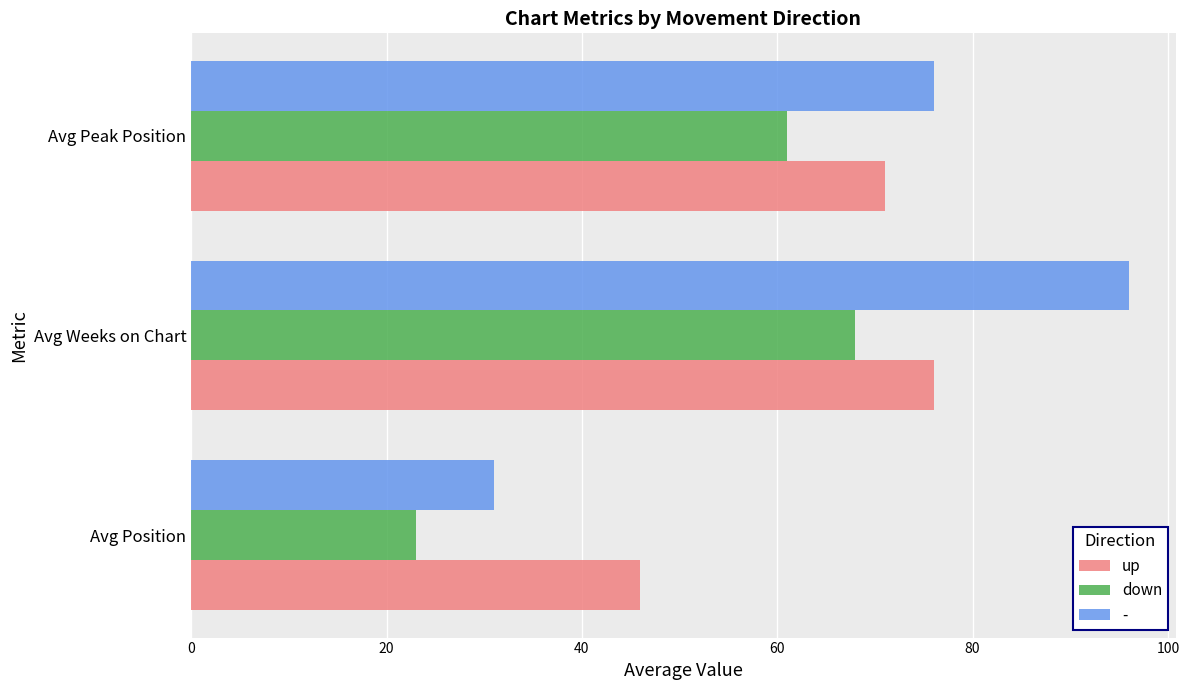

List the series in order of their overall mean, lowest first.

down, up, -